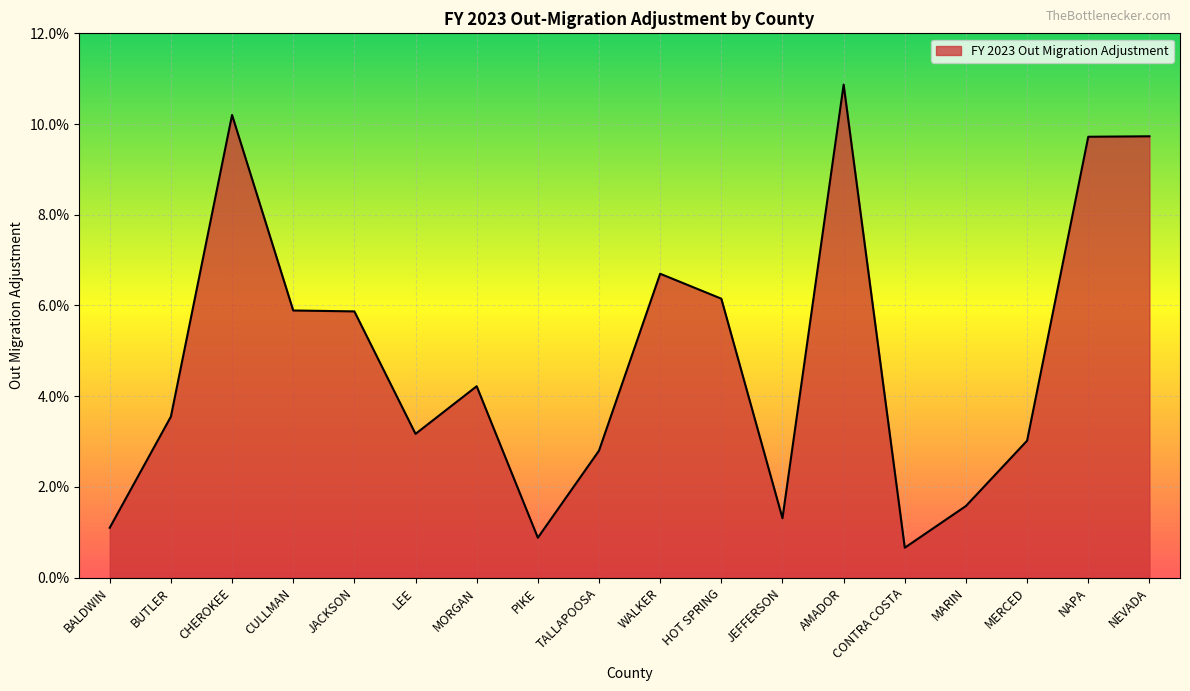

Which label corresponds to the smallest value in the chart?

CONTRA COSTA